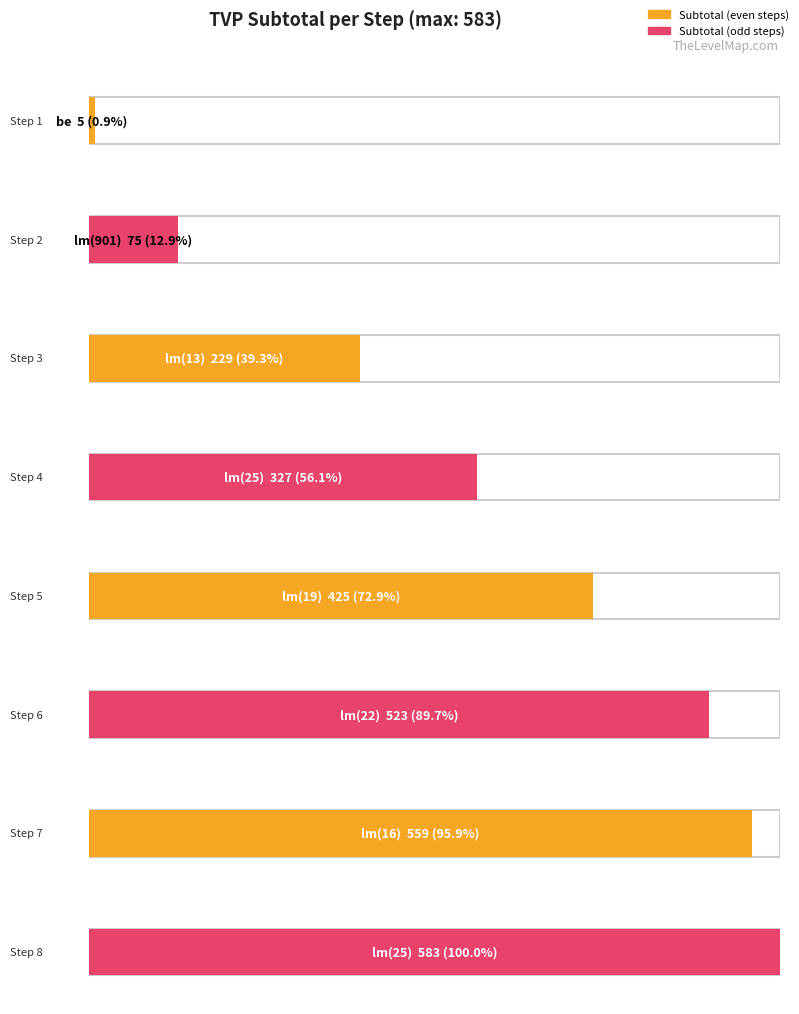

Reading left to right, list all the values displayed in this chart.

subtotal: be=5	lm(901)=75	lm(13)=229	lm(25)=327	lm(19)=425	lm(22)=523	lm(16)=559	lm(25)=583
step: be=1	lm(901)=2	lm(13)=3	lm(25)=4	lm(19)=5	lm(22)=6	lm(16)=7	lm(25)=8